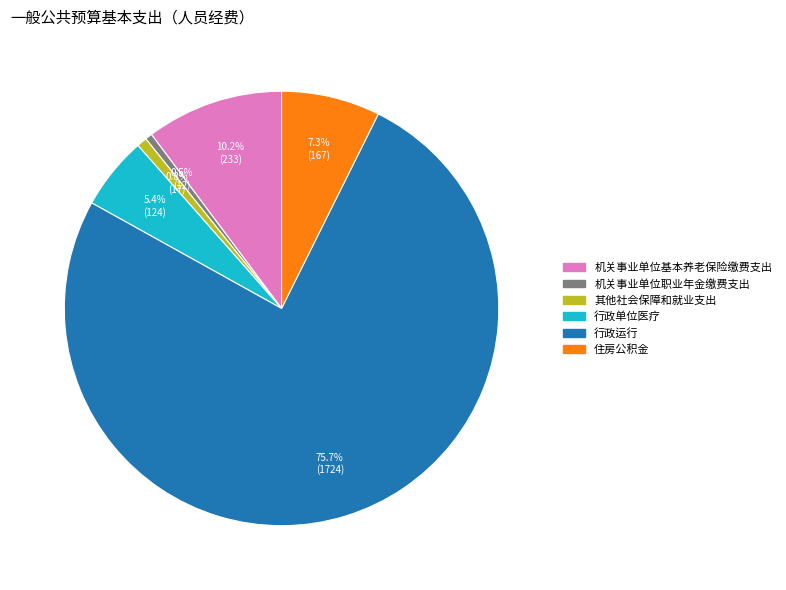

To the nearest percent, what is the difference between the 机关事业单位基本养老保险缴费支出 and 住房公积金 slice percentages?

3%